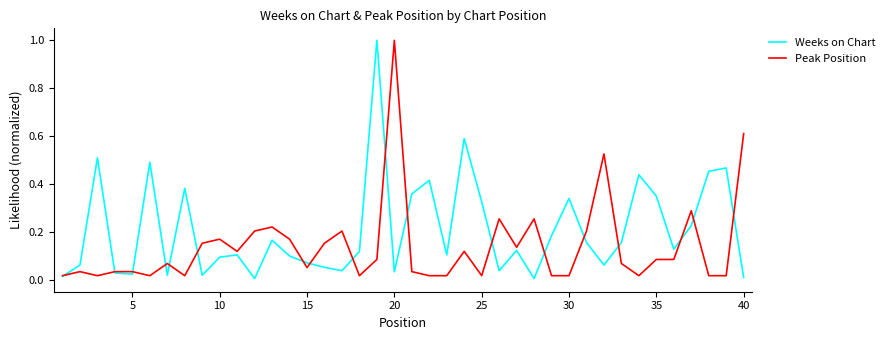

Rank the series by their average value, from lowest to highest.

Peak Position, Weeks on Chart